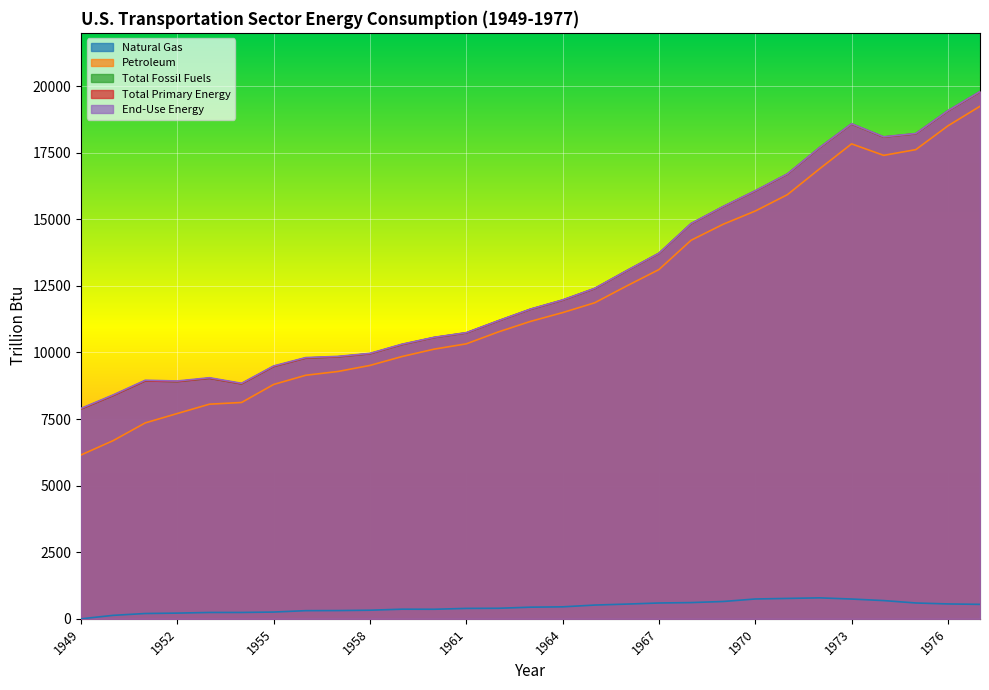

At which label does Natural Gas first exceed 436?

1963